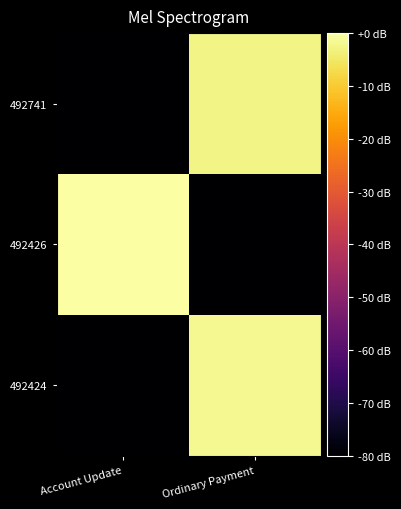

What is the difference between the highest and lowest values at Ordinary Payment?

78.4